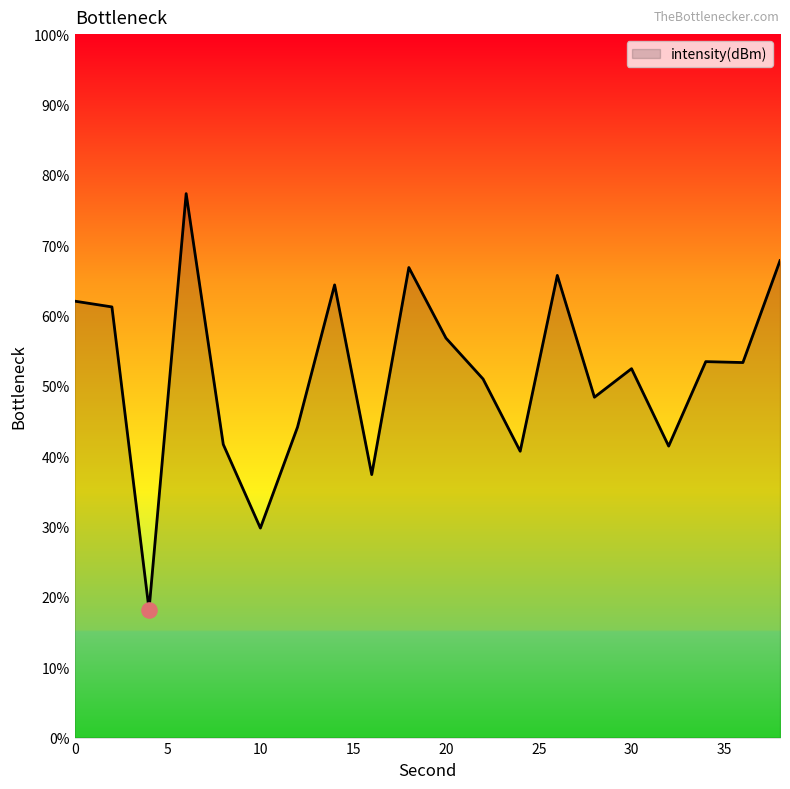

What is the difference between the maximum and minimum values?

59.1